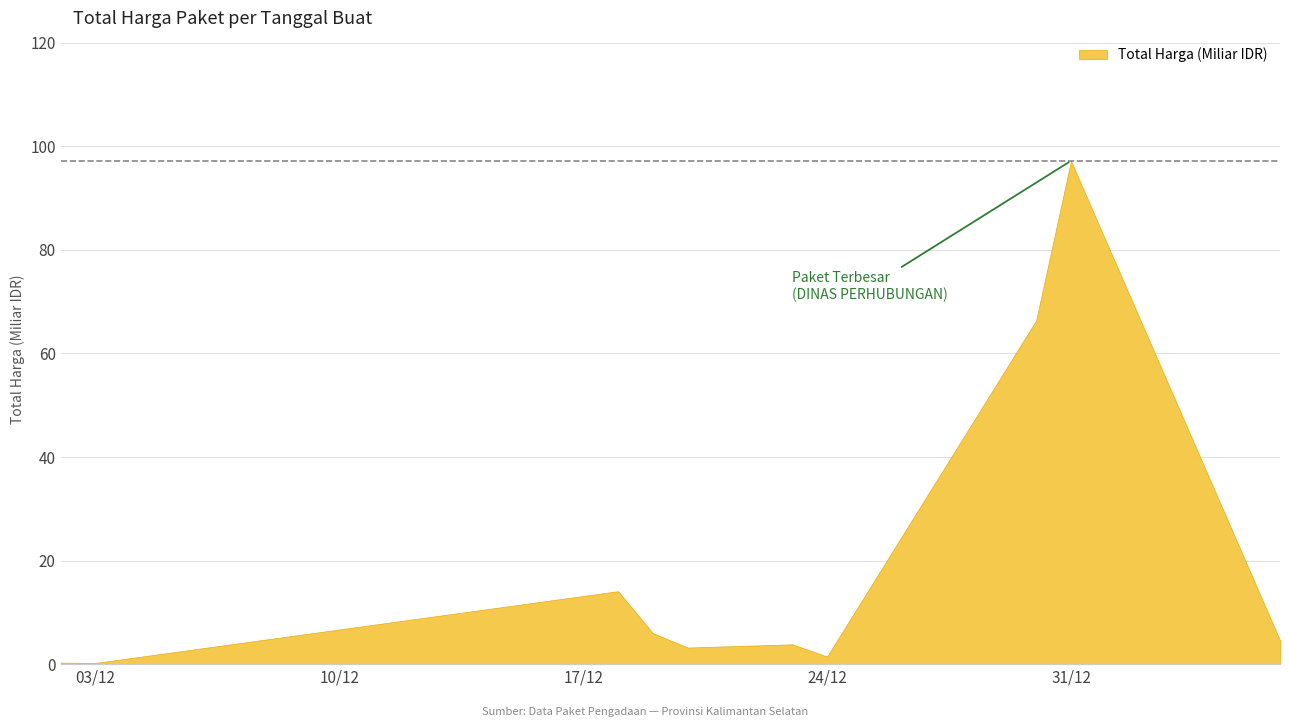

True or false: the data has more than 2 interior local peaks.

True